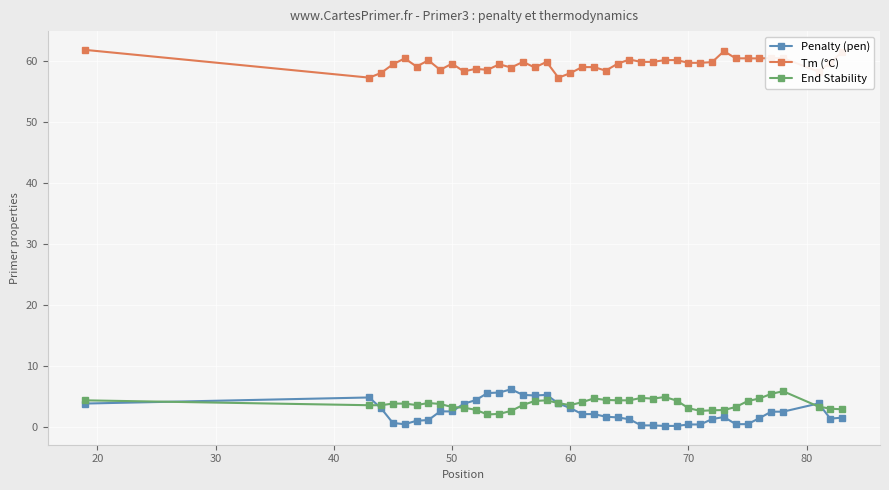

What is the value of the Penalty (pen) point at the 20th from the left?

2.0